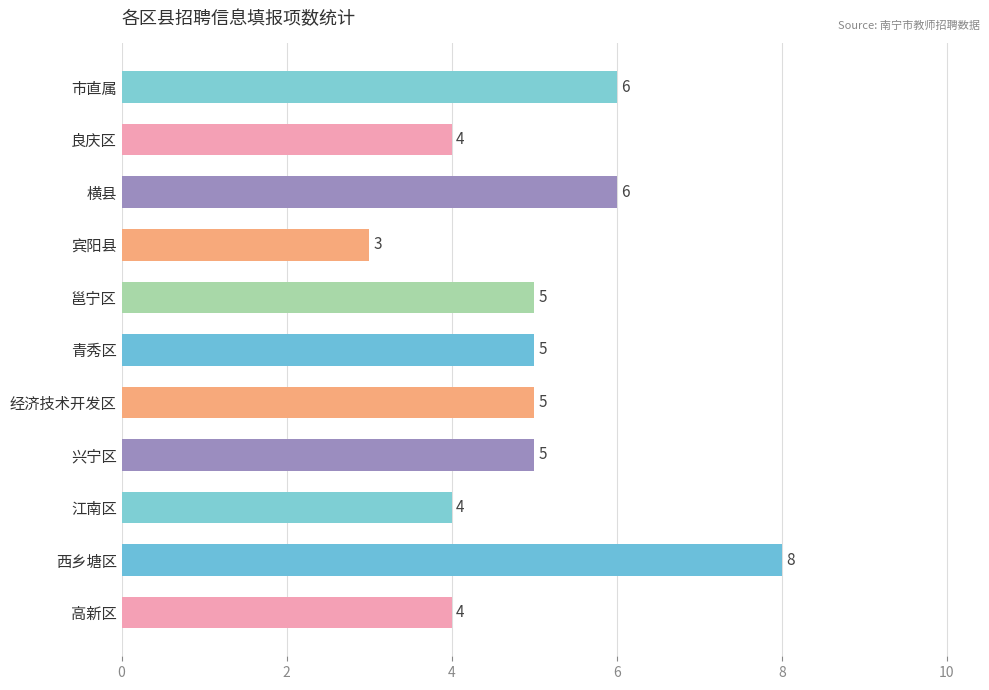

How many values are below 5?

4